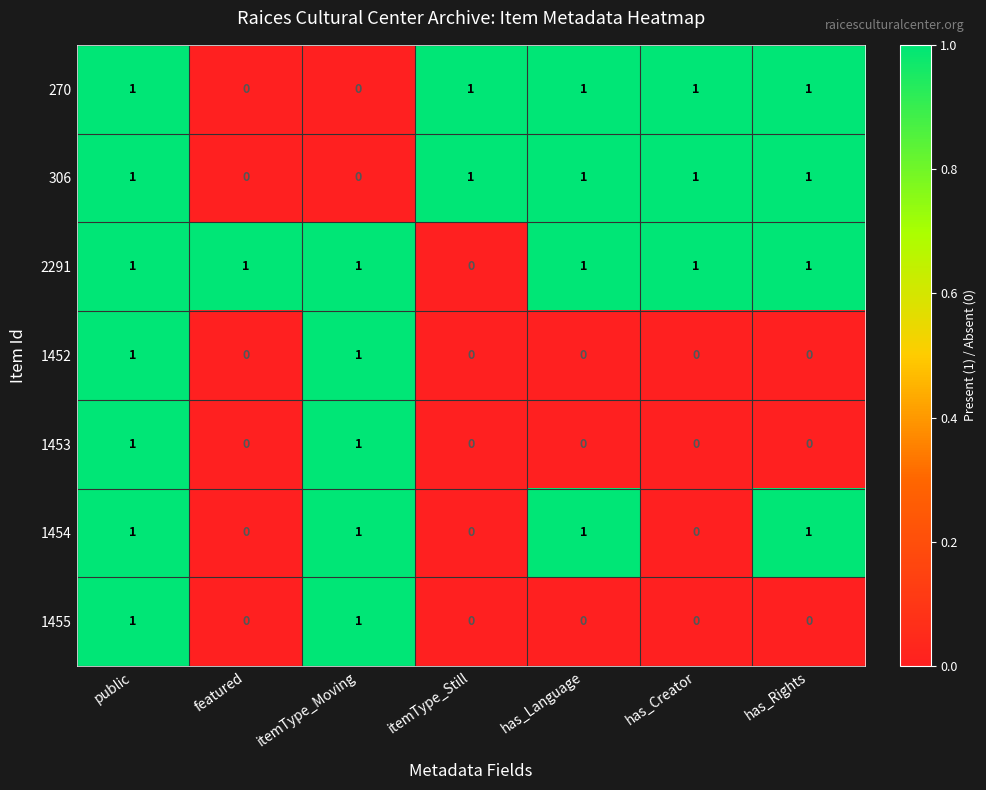

The value of 1455 at has_Rights is 0. True or false?

True